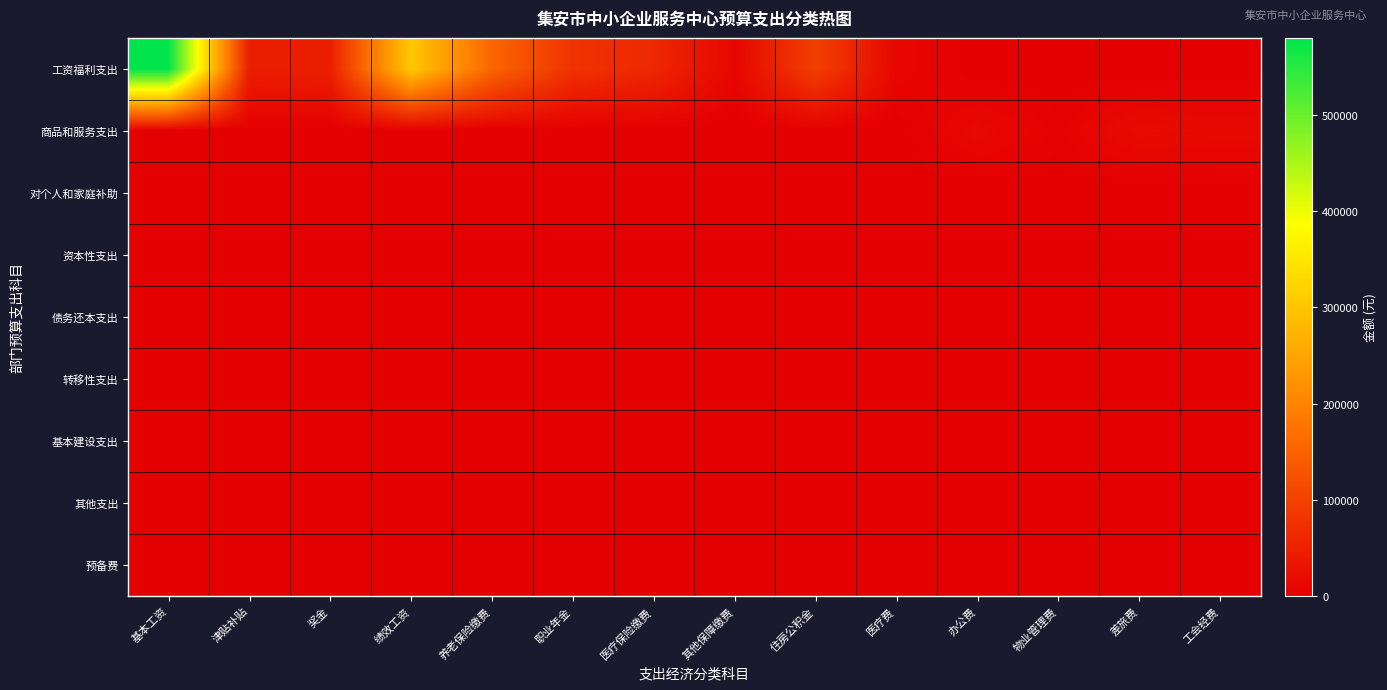

Rank the series by their maximum value, from lowest to highest.

对个人和家庭补助, 资本性支出, 债务还本支出, 转移性支出, 基本建设支出, 其他支出, 预备费, 商品和服务支出, 工资福利支出